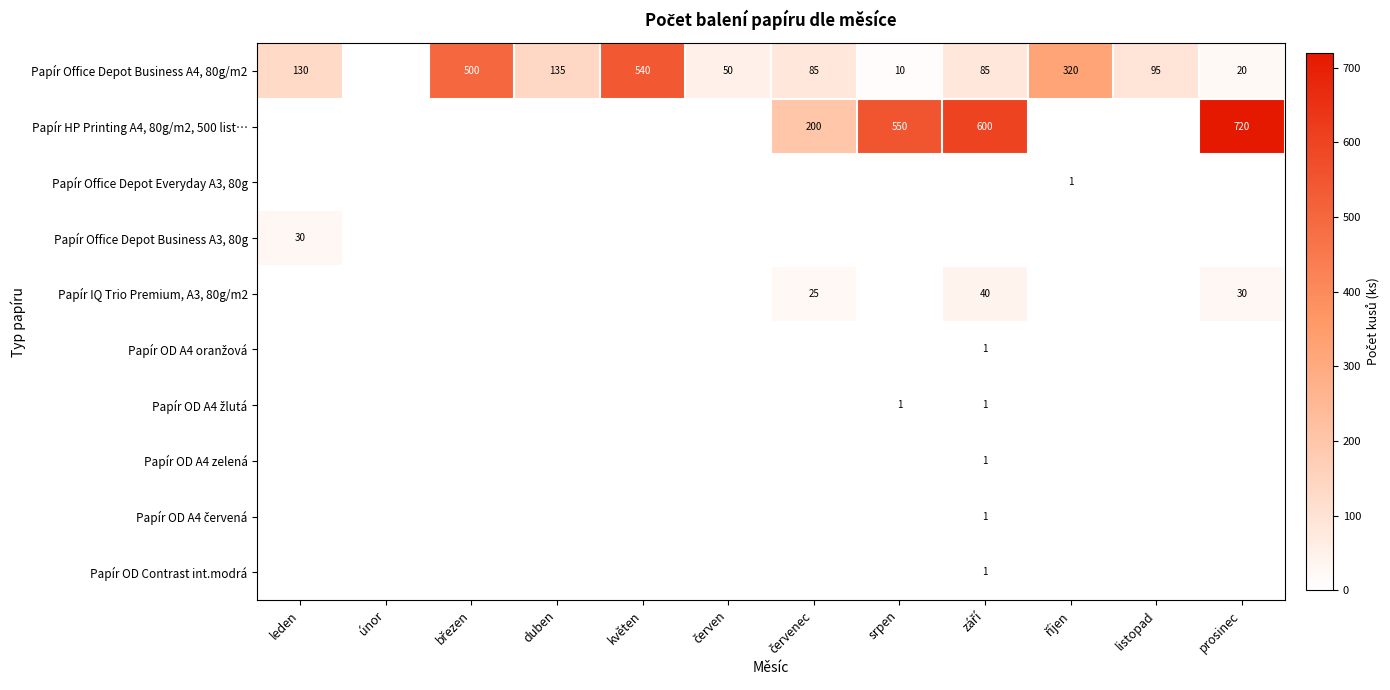

Is it true that Papír Office Depot Business A4, 80g/m2 equals 20 at prosinec?

True